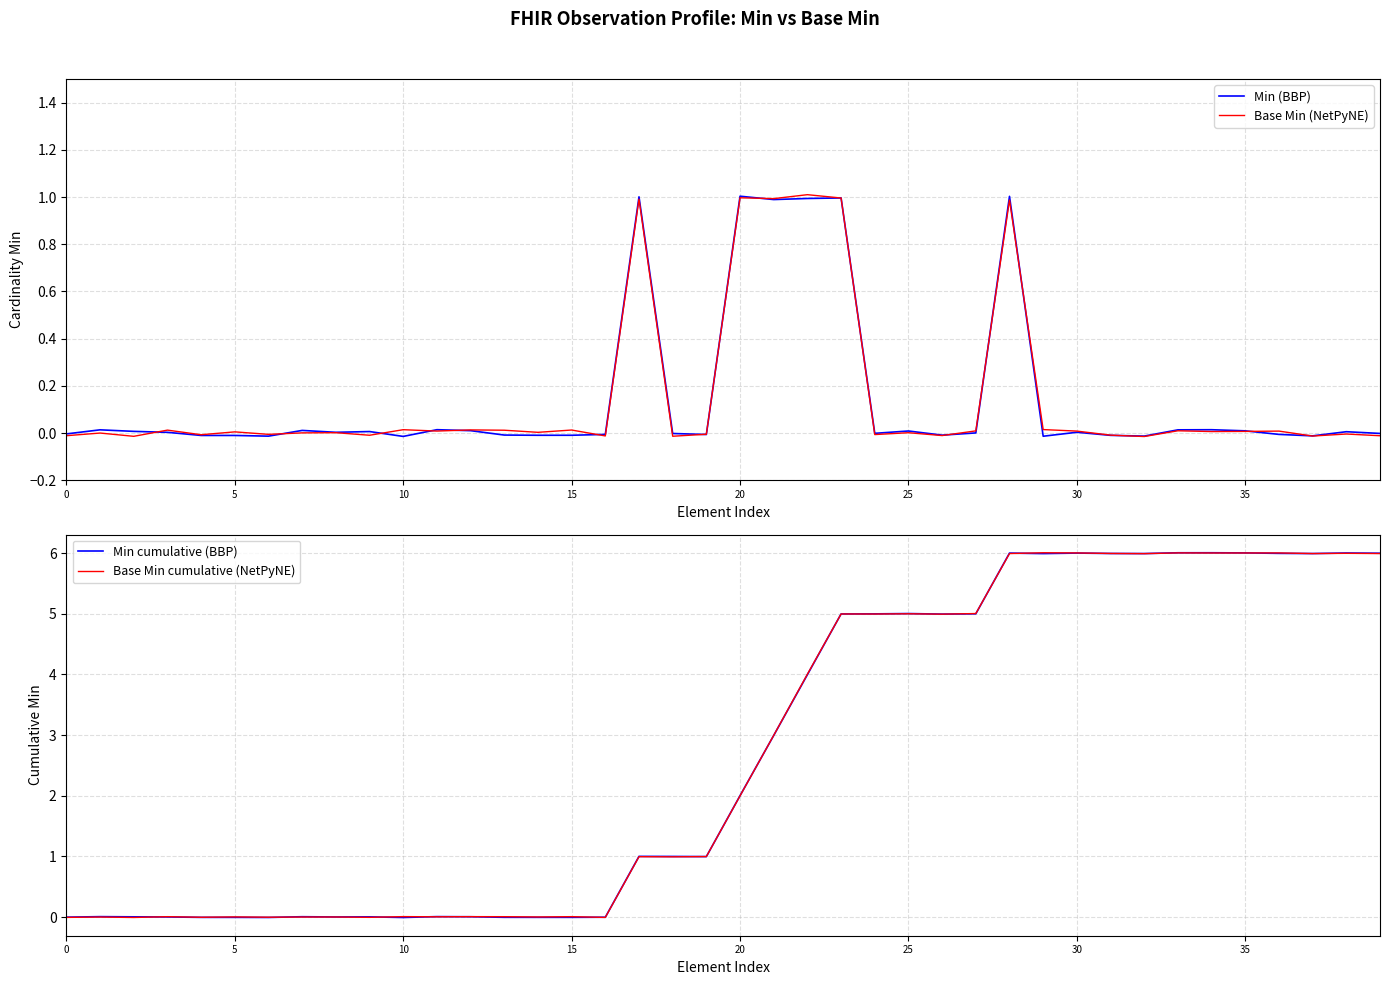

How many values in the Min cumulative (BBP) series exceed 2?

20